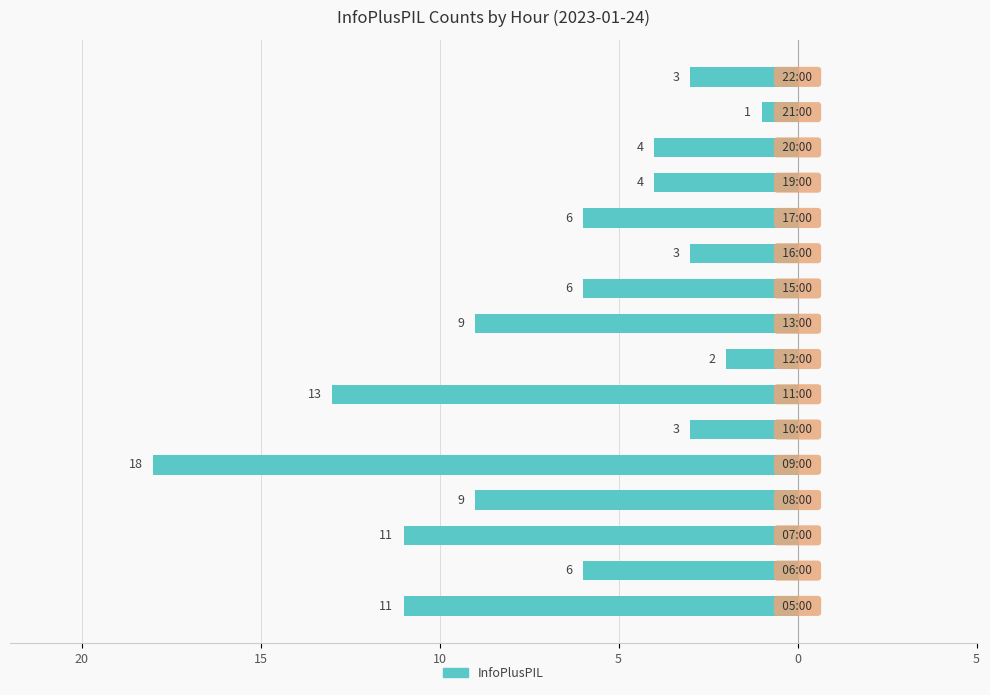

Does the chart contain any negative values?

Yes